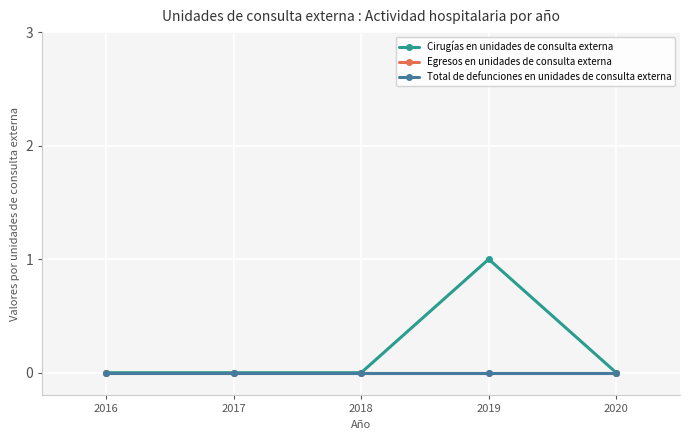

Is this an area chart (filled region under the line)?

No